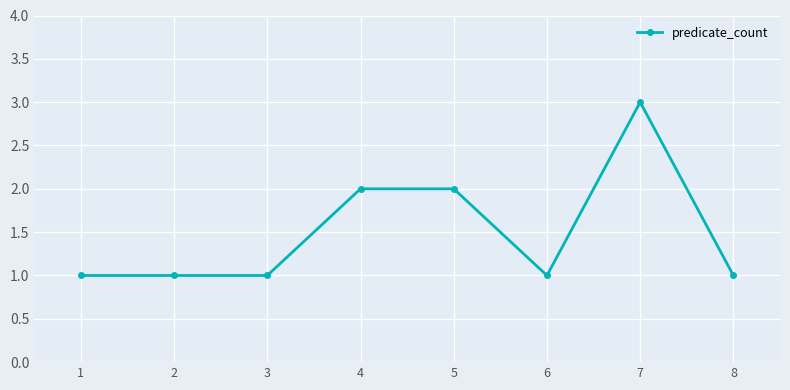

Does the chart display data point markers on the line(s)?

Yes